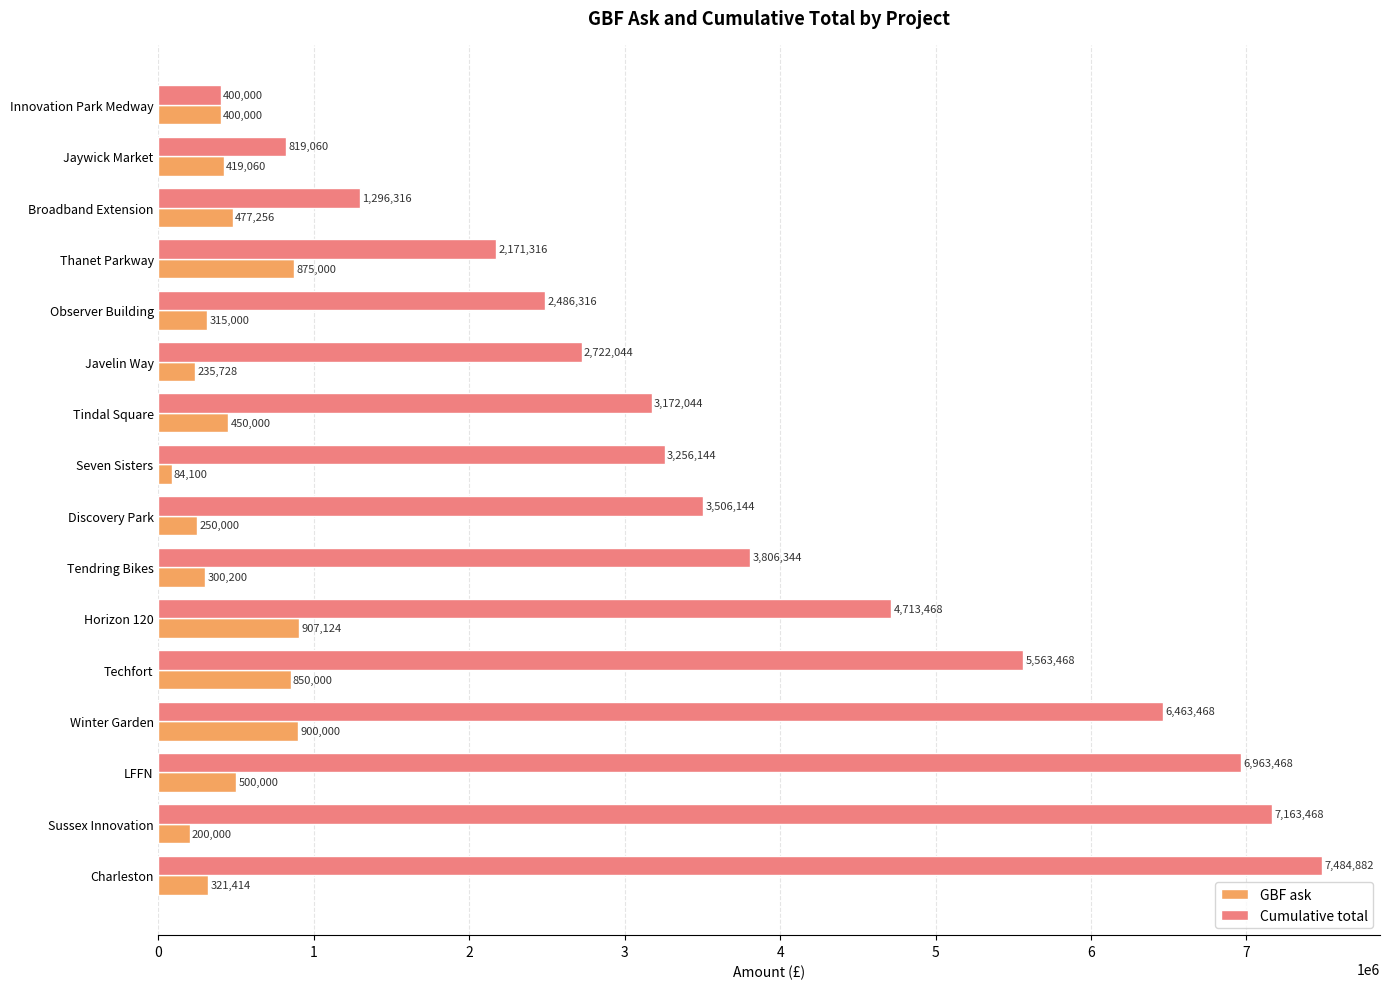

At how many categories does at least one series exceed 6149620?

4